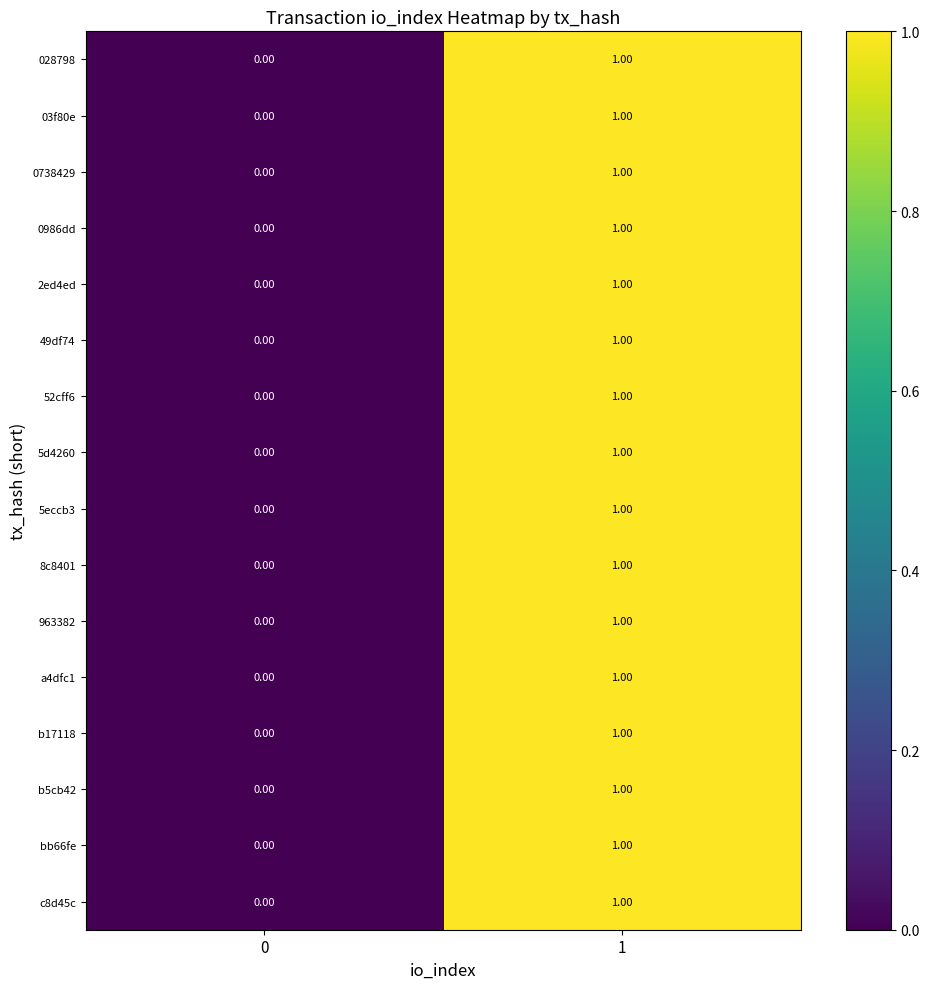

At which category is the sum across all series the highest?

1